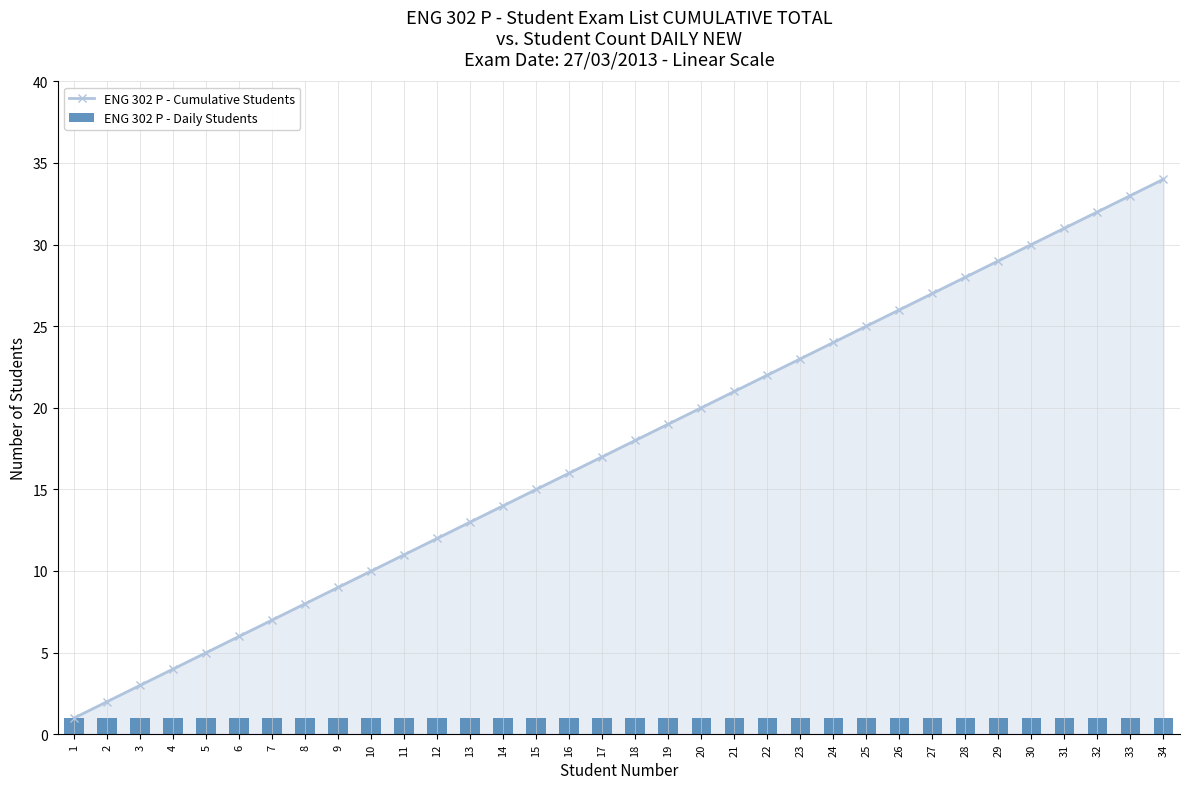

At 25, list the series in order from smallest to largest.

ENG 302 P - Daily Students, ENG 302 P - Cumulative Students